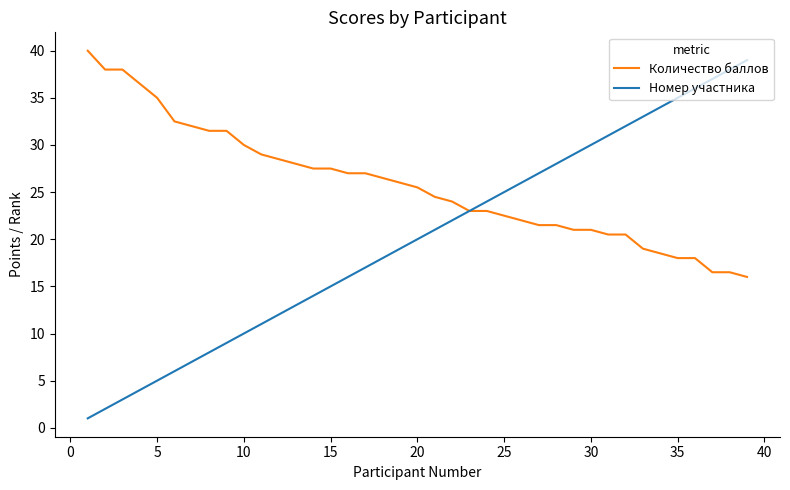

True or false: Номер участника has more than 2 points higher than both neighbors.

False